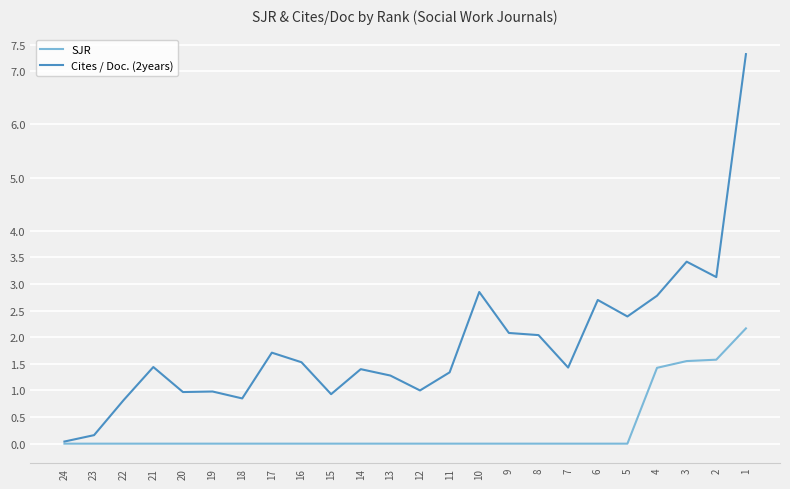

The SJR series shows 0.0 at 12. True or false?

True